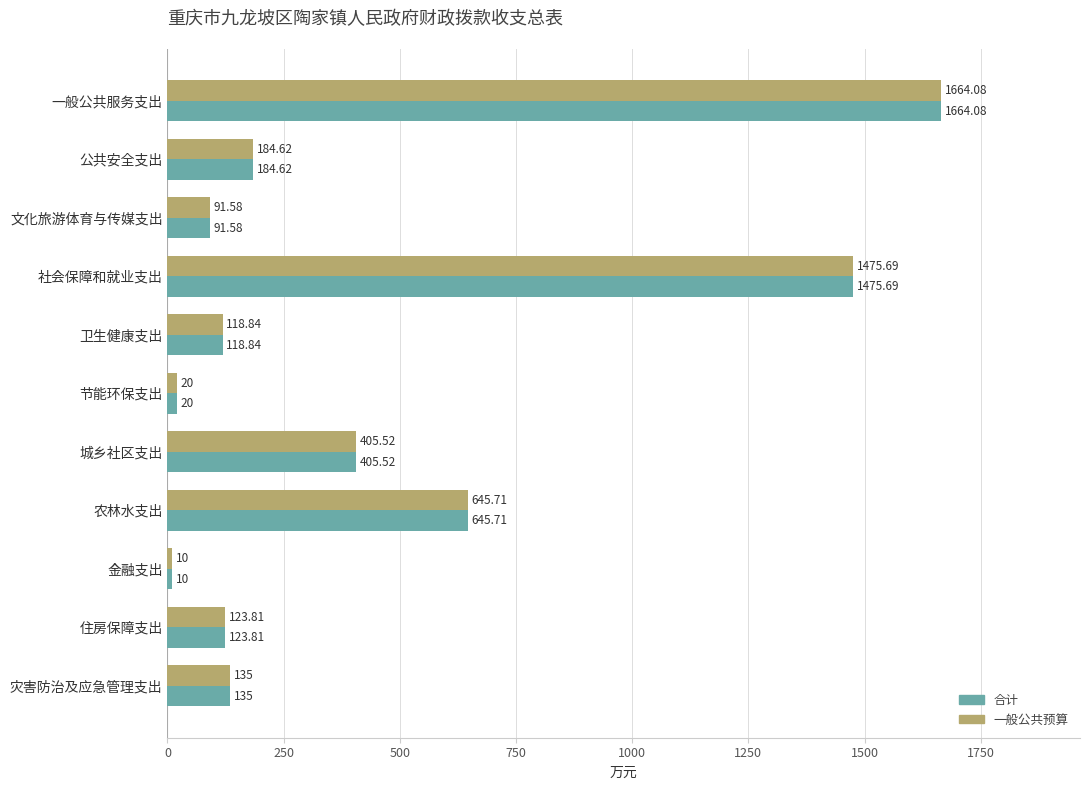

List the labels in order of 合计 value, smallest first.

金融支出, 节能环保支出, 文化旅游体育与传媒支出, 卫生健康支出, 住房保障支出, 灾害防治及应急管理支出, 公共安全支出, 城乡社区支出, 农林水支出, 社会保障和就业支出, 一般公共服务支出